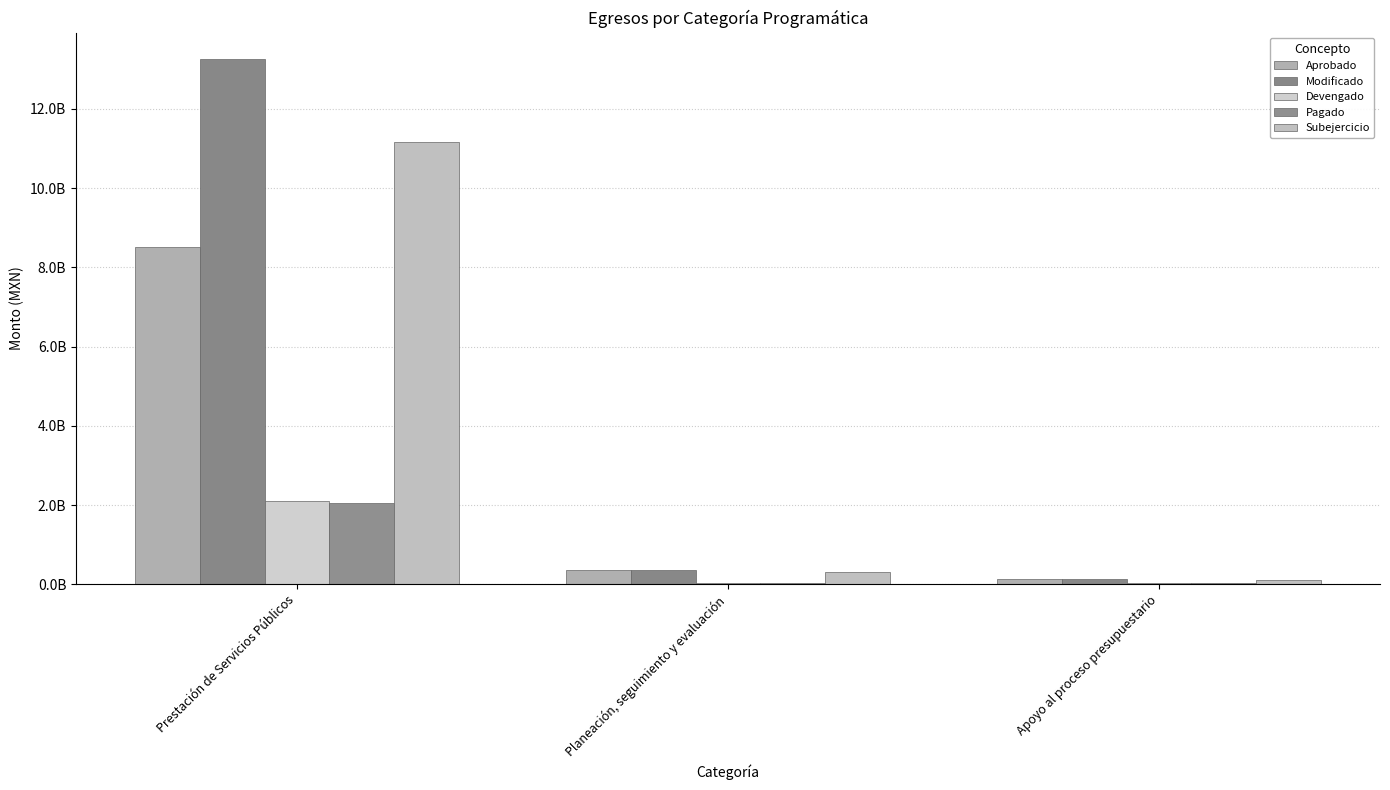

Is it true that Pagado equals 43739025.7 at Planeación, seguimiento y evaluación?

True